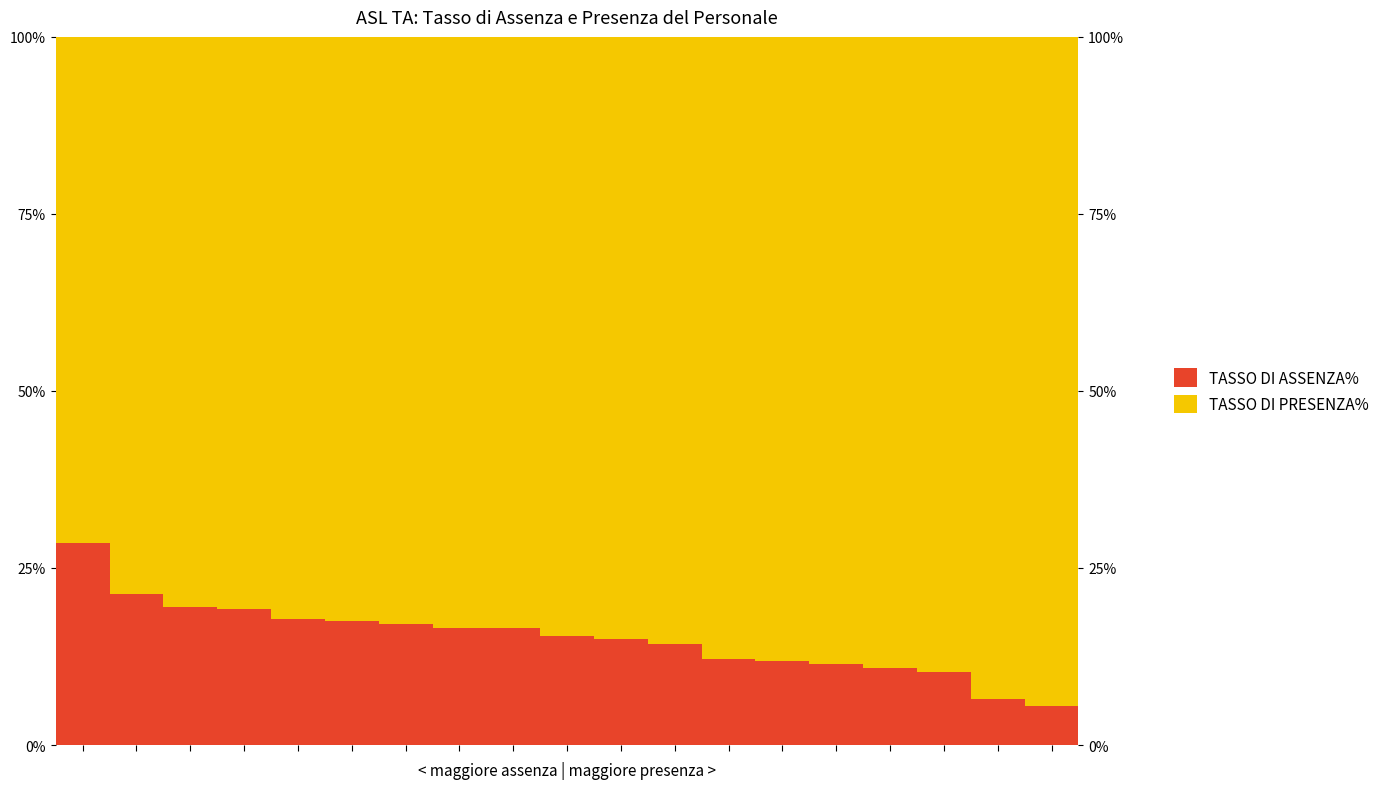

Between 9 and 11, which series saw the biggest shift?

TASSO DI ASSENZA%